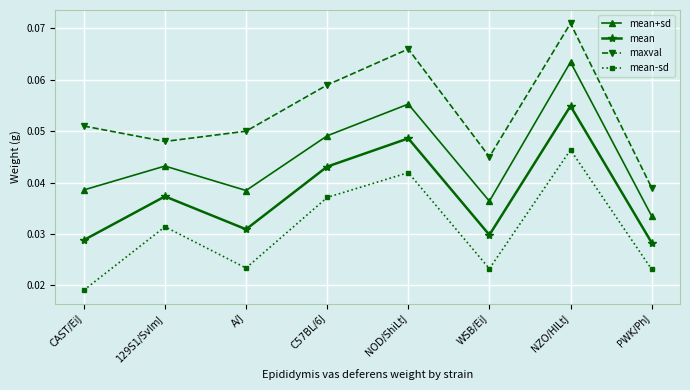

The value of maxval at 129S1/SvImJ is 0.1. True or false?

False